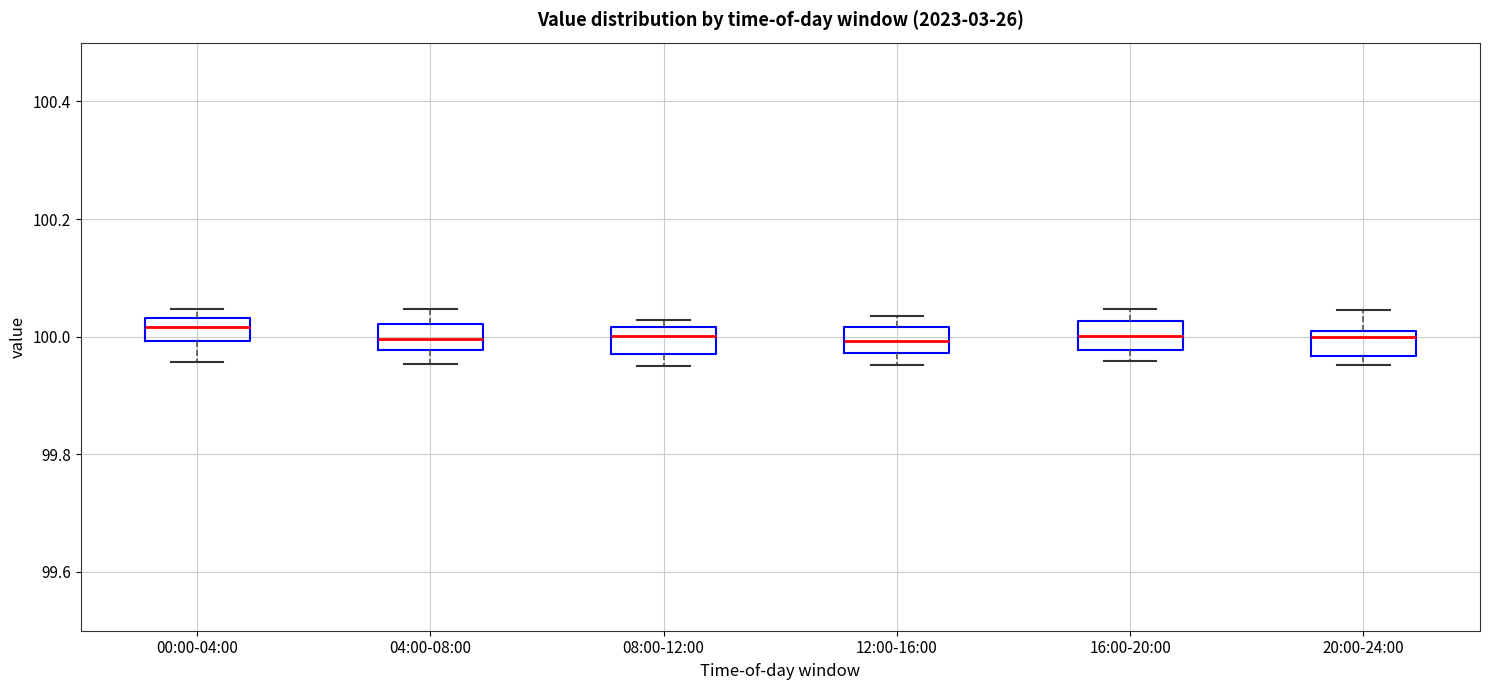

Where is the upper edge of the box for 00:00-04:00 on the y-axis? The values are not printed on the chart, so give them approximately, as read against the axis.

100.04